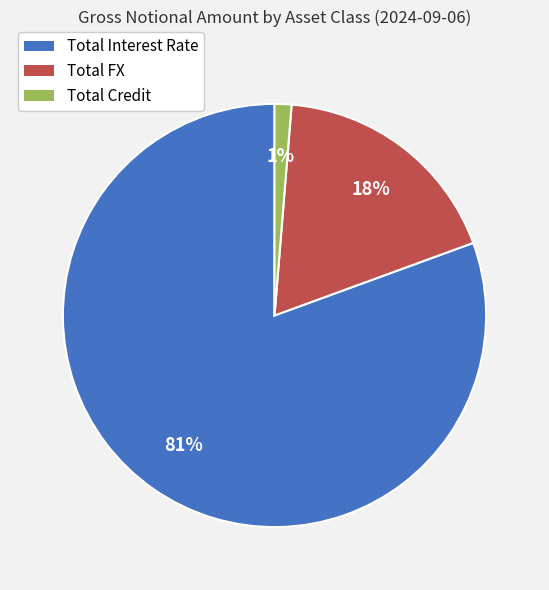

Do Total Credit and Total Interest Rate together represent more than half of the pie?

Yes